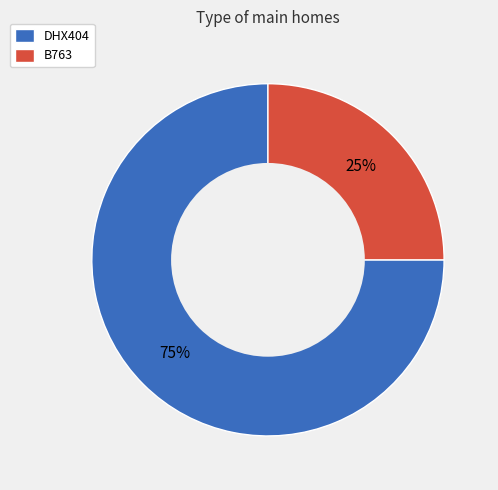

Count the number of slices in the pie.

2